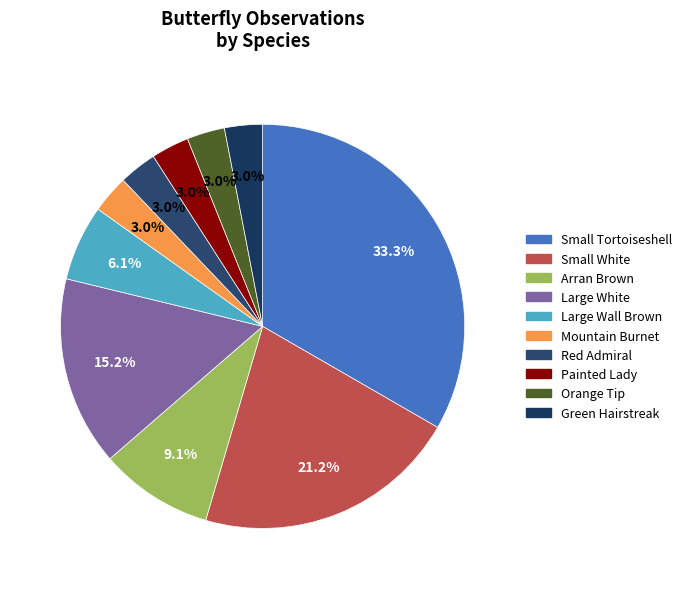

Is it true that Large White is 6% of the pie?

False